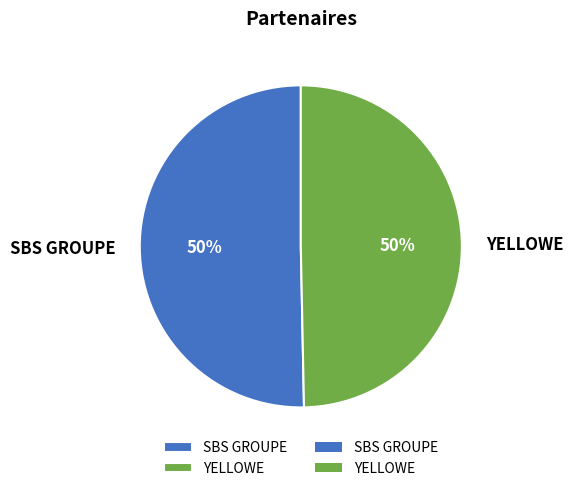

Approximately how many times larger is the value at YELLOWE compared to SBS GROUPE?

1.0